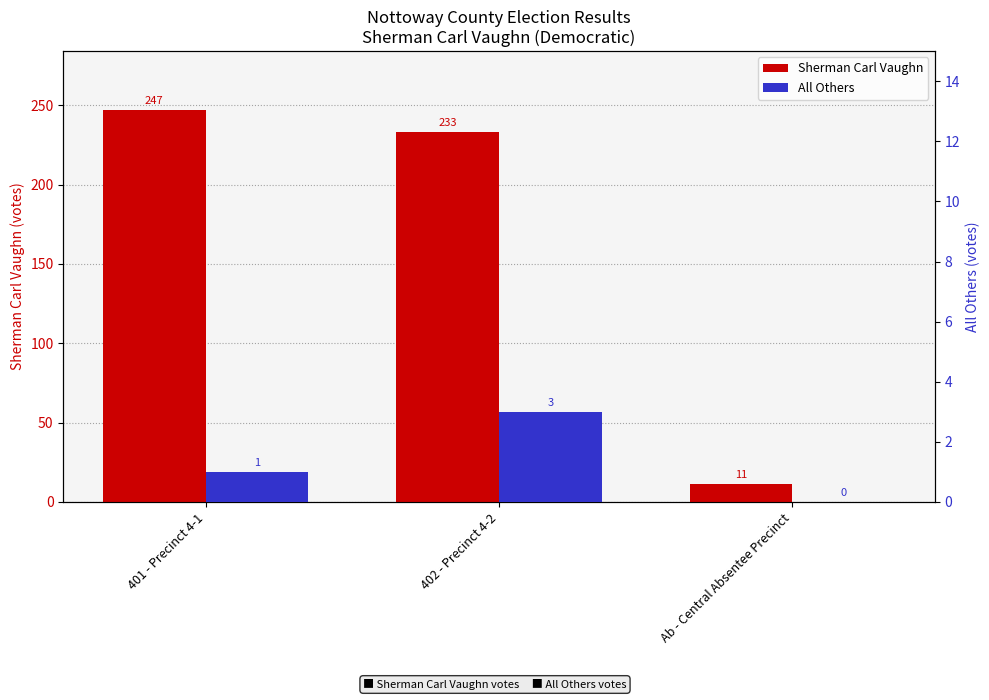

What is the label of the 3rd bar from the right?

401 - Precinct 4-1